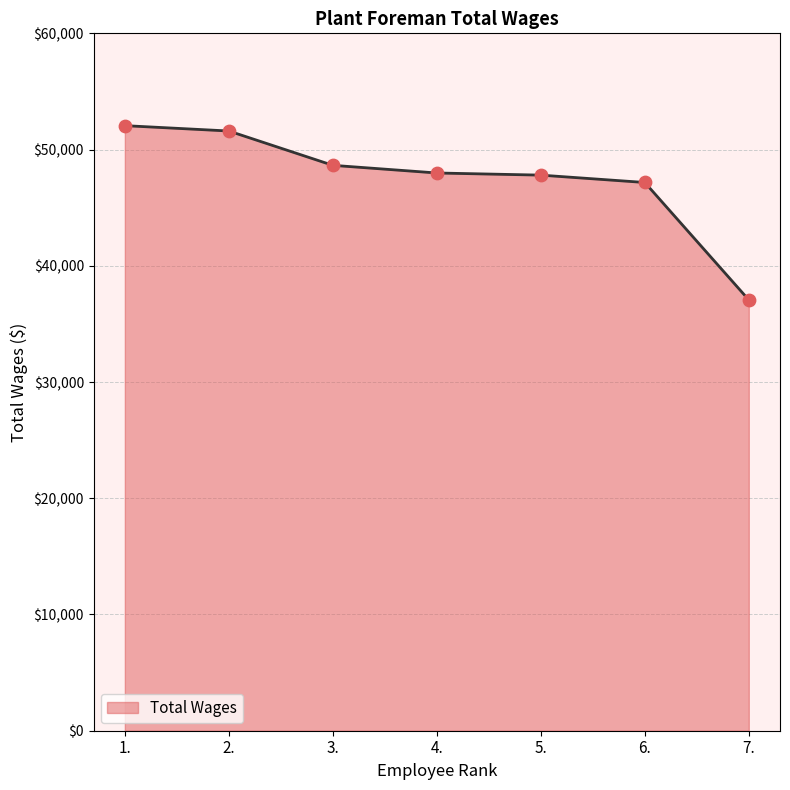

Between 2. and 6., which is larger?

2.